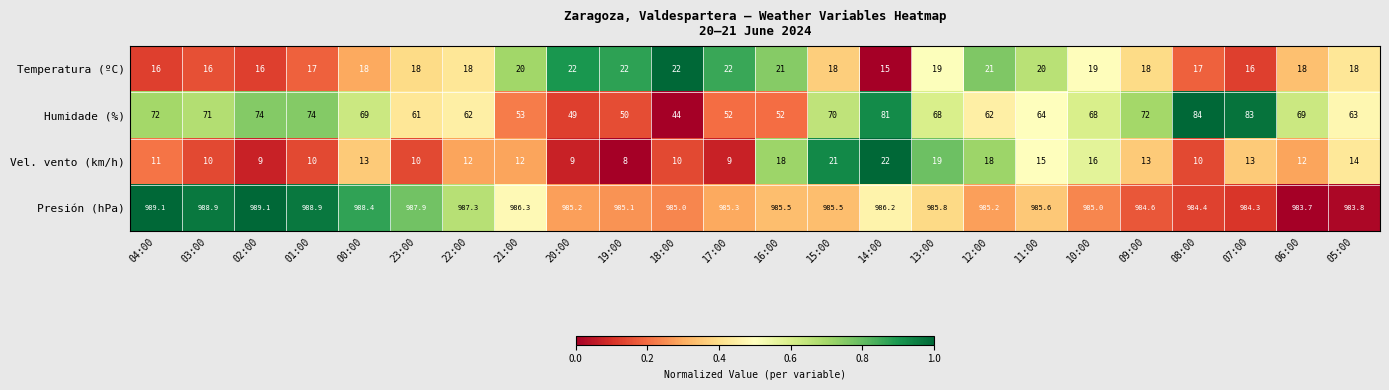

What is the highest value of the Temperatura (ºC) series?

22.0